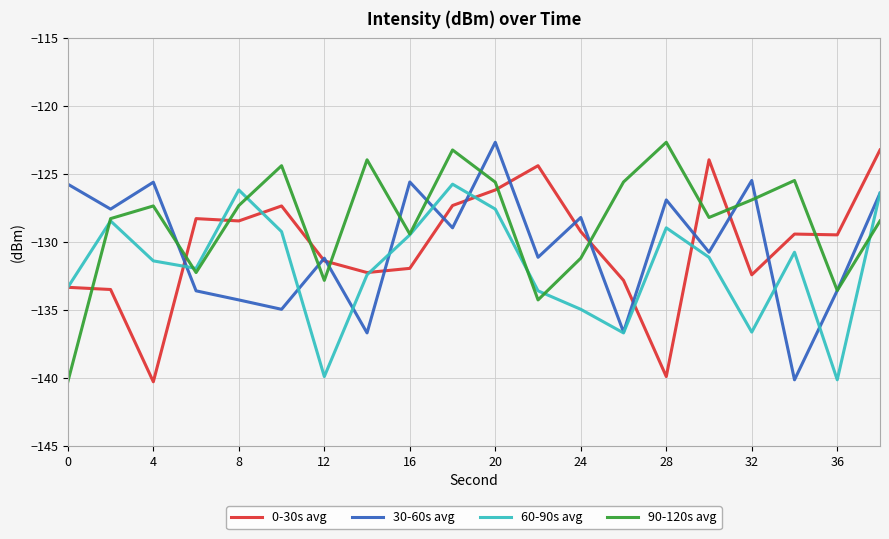

Which series has the largest total across all categories?

90-120s avg